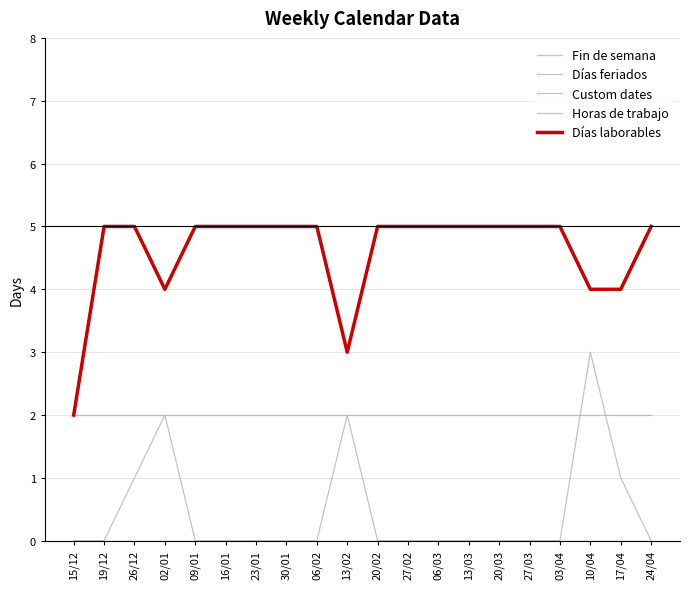

Is it true that Fin de semana equals 2 at 20/03?

True